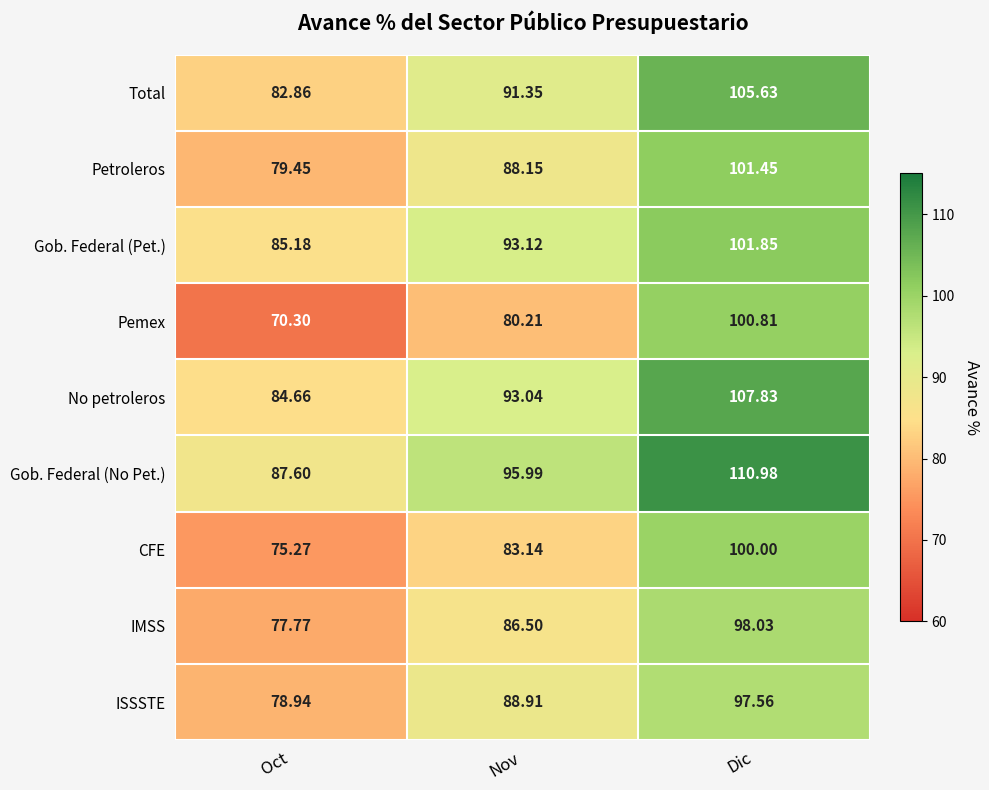

Which series has the largest total across all categories?

Gob. Federal (No Pet.)